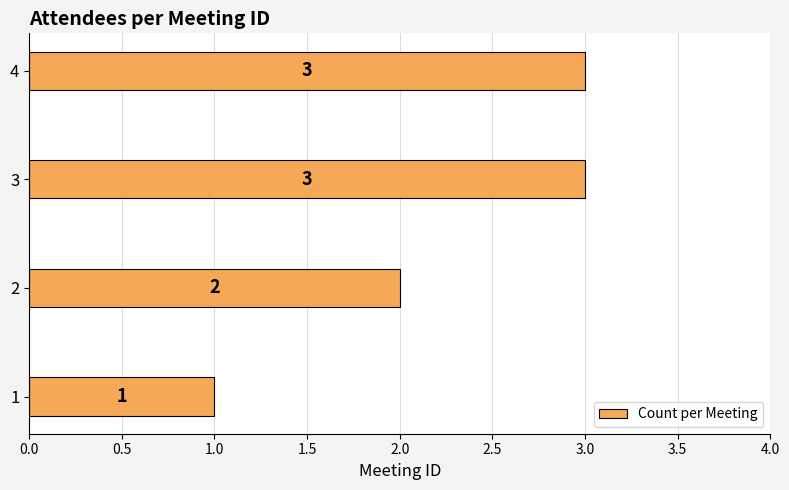

What is the change in value from 1 to 3?

+2